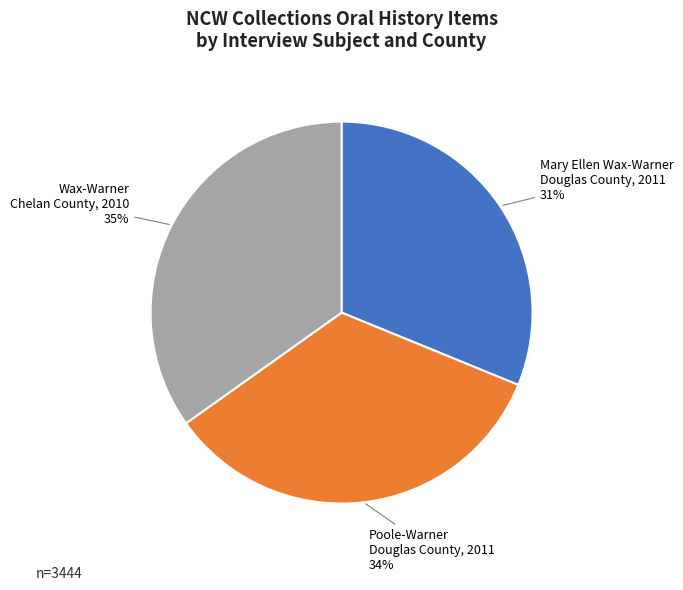

To the nearest percent, what is the difference between the largest and smallest slice percentages?

4%